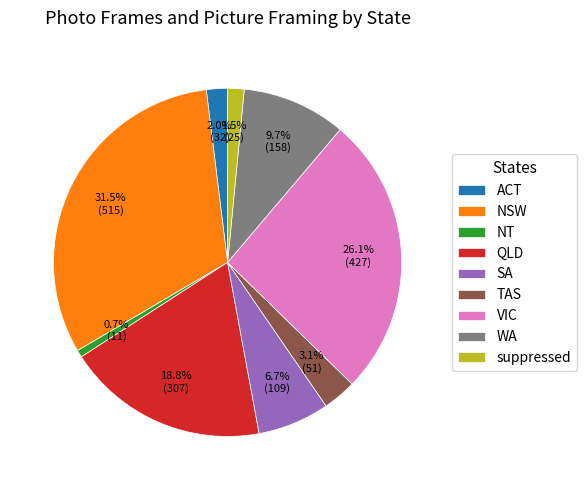

Which has a higher value, ACT or VIC?

VIC